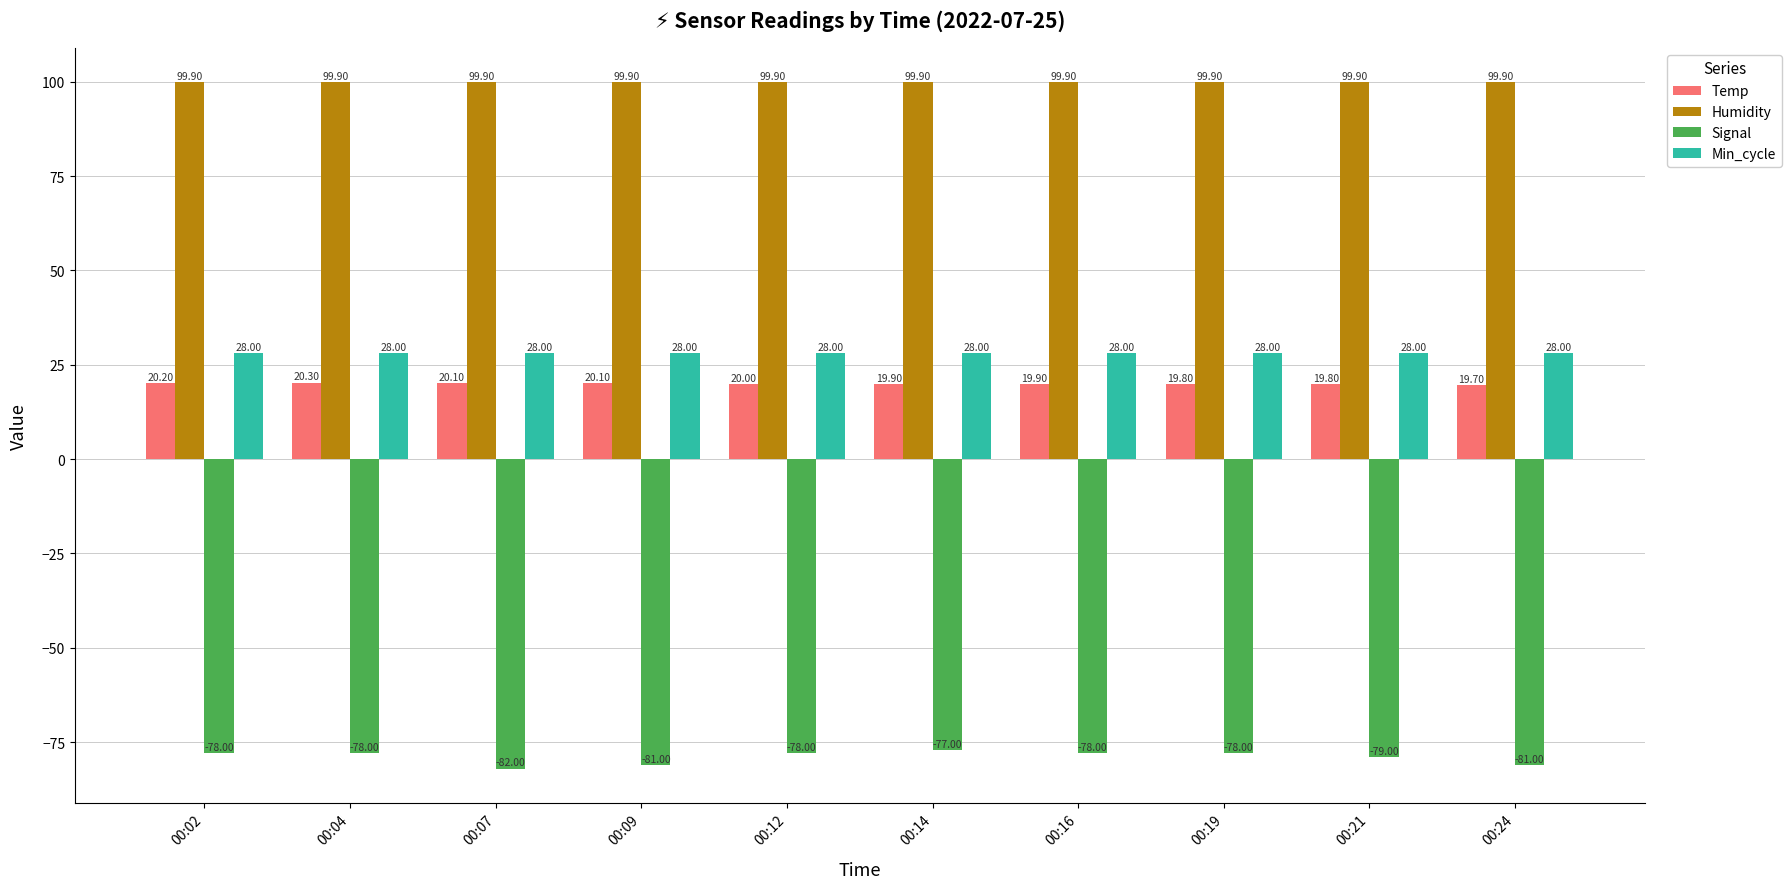

How many bars are there in total?

40